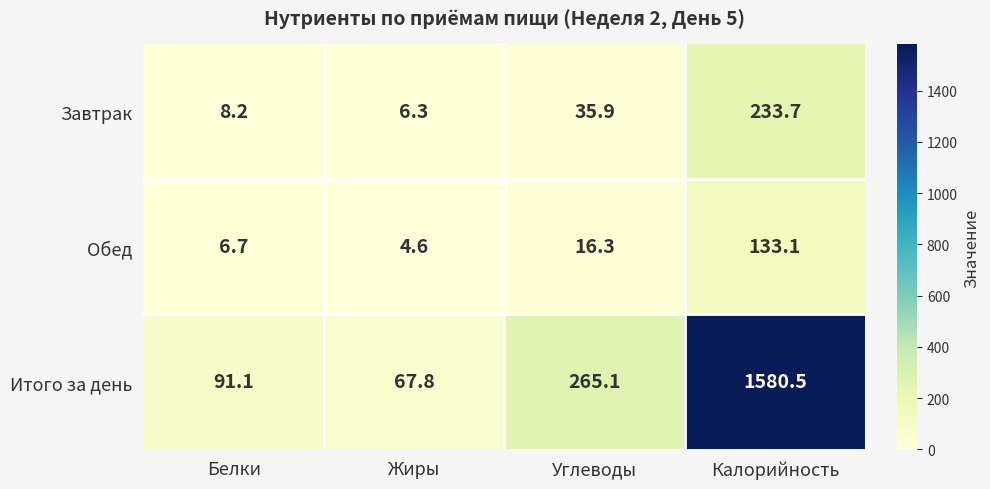

Which series has the largest total across all categories?

Итого за день